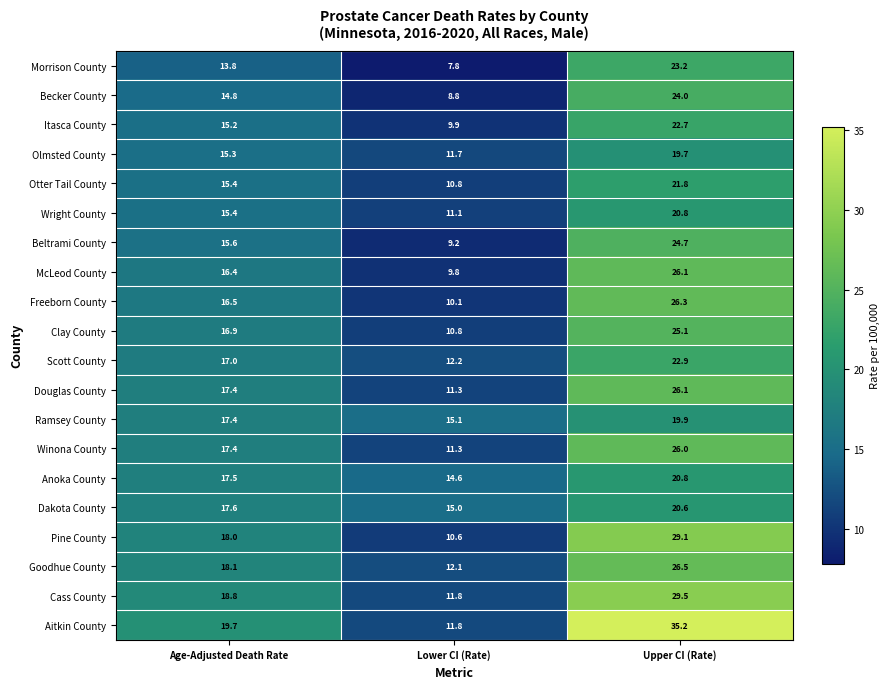

True or false: Beltrami County has a value of 12.2 at Upper CI (Rate).

False